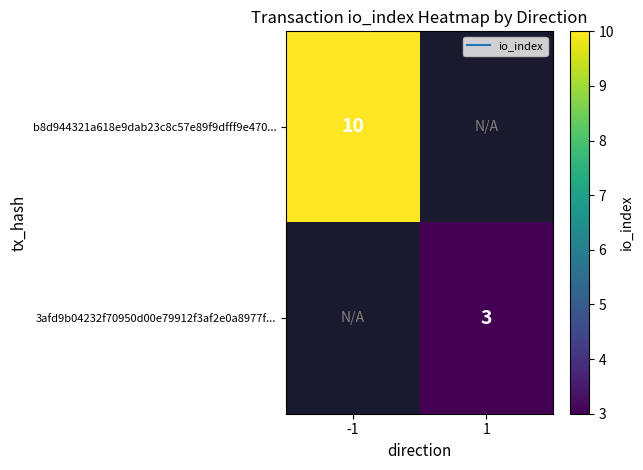

The 3afd9b04232f70950d00e79912f3af2e0a8977f... series shows 1.8 at 1. True or false?

False